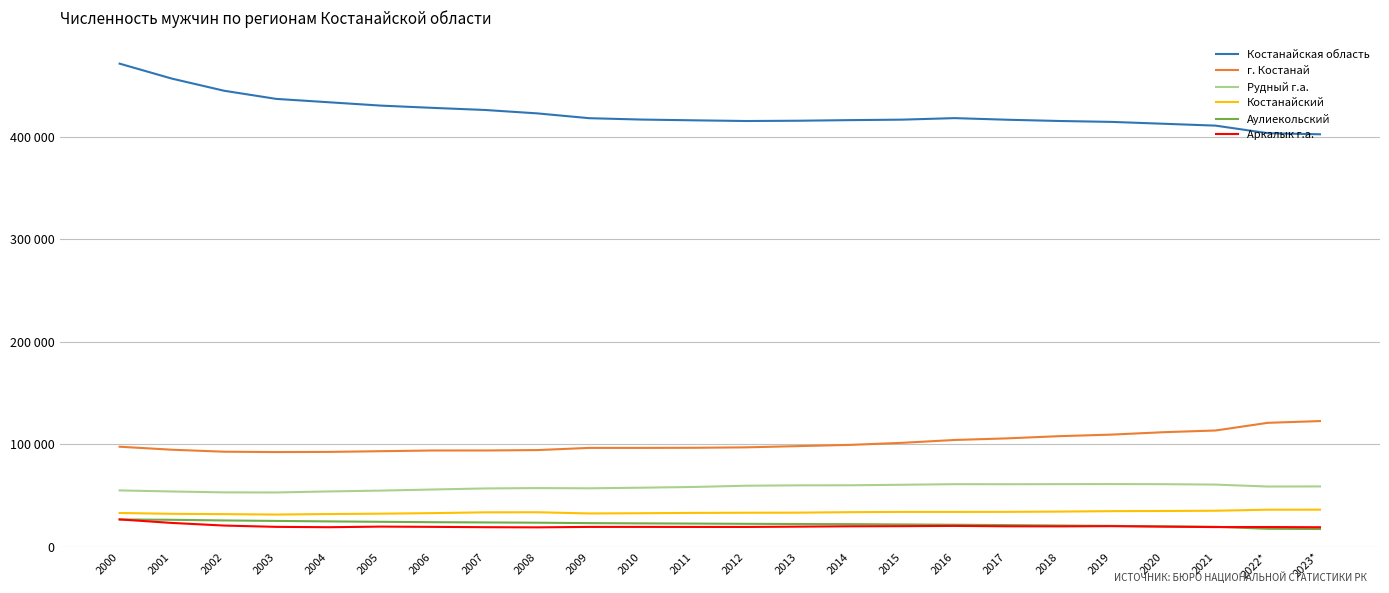

True or false: Аркалык г.а. and г. Костанай cross at least once.

False